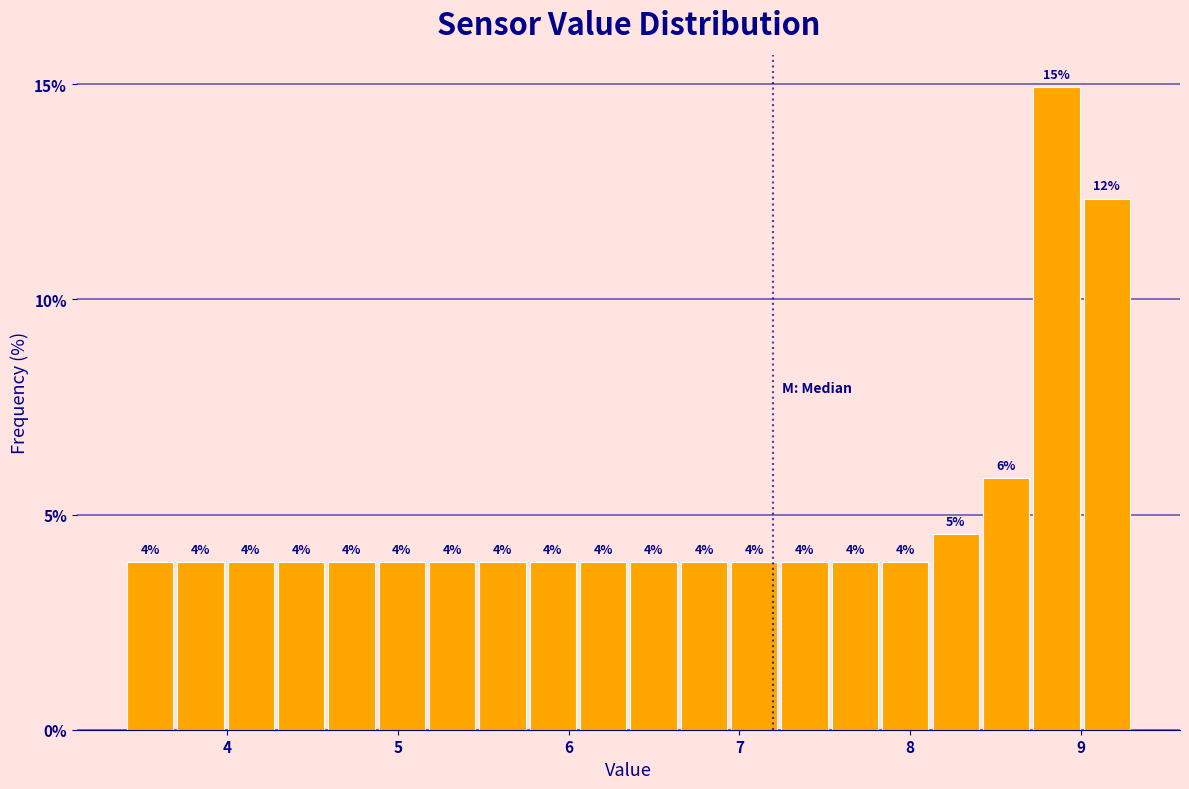

Read against the x-axis, roughly where is the centre of the tallest bar?

8.9